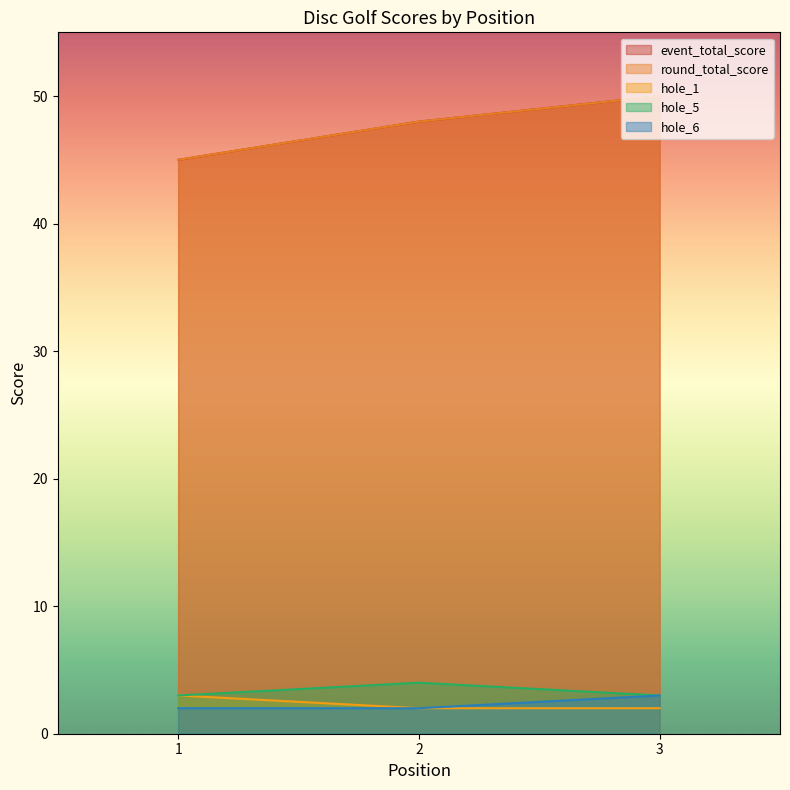

The value of hole_5 at 2 is 2. True or false?

False